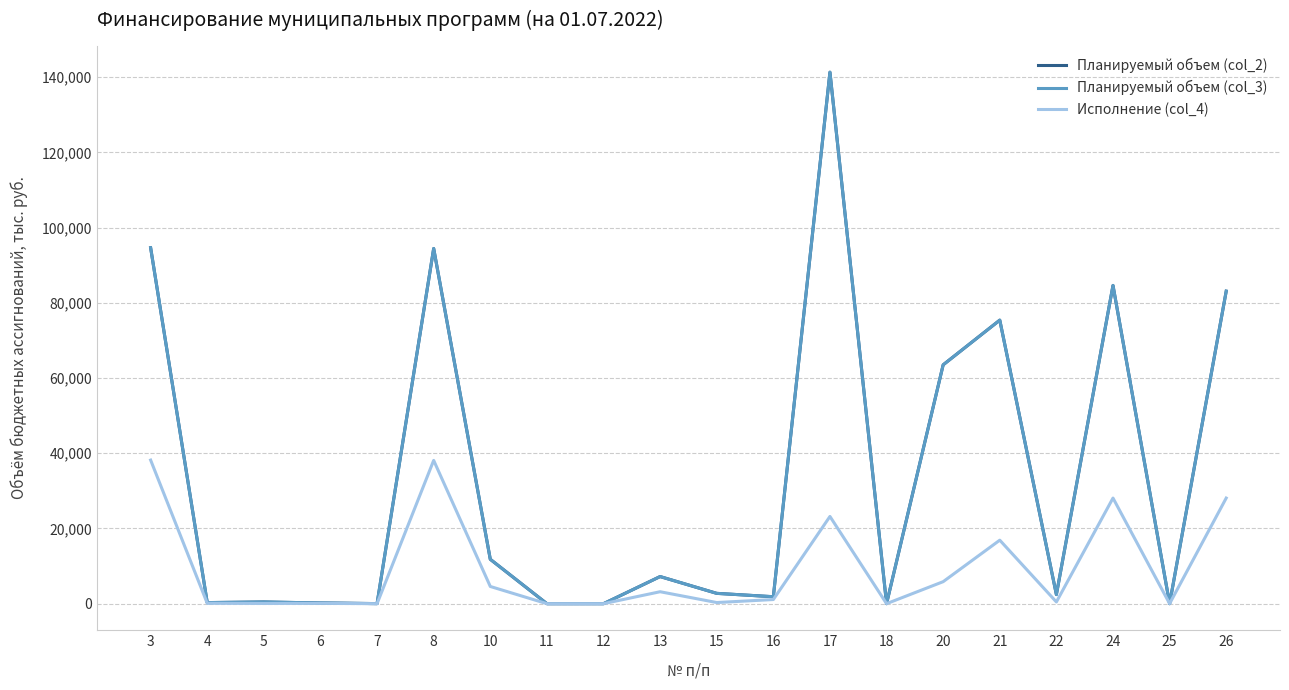

Reading right to left, extract all data points from this chart.

Планируемый объем (col_2): 26=83105.6	25=0.0	24=84625.2	22=2420.0	21=75400.5	20=63519.0	18=0.0	17=141339.5	16=1848.1	15=2743.9	13=7211.8	12=0.0	11=0.0	10=11803.8	8=94448.9	7=20.0	6=189.0	5=451.6	4=288.9	3=94657.9
Планируемый объем (col_3): 26=83105.6	25=0.0	24=84625.2	22=2420.0	21=75400.5	20=63519.0	18=0.0	17=141339.5	16=1848.1	15=2743.9	13=7211.8	12=0.0	11=0.0	10=11803.8	8=94448.9	7=20.0	6=189.0	5=451.6	4=288.9	3=94657.9
Исполнение (col_4): 26=28085.3	25=0.0	24=28085.3	22=455.8	21=16887.8	20=5851.5	18=0.0	17=23195.1	16=1100.0	15=301.0	13=3177.3	12=0.0	11=0.0	10=4578.3	8=38104.6	7=0.0	6=82.9	5=56.4	4=98.0	3=38187.5